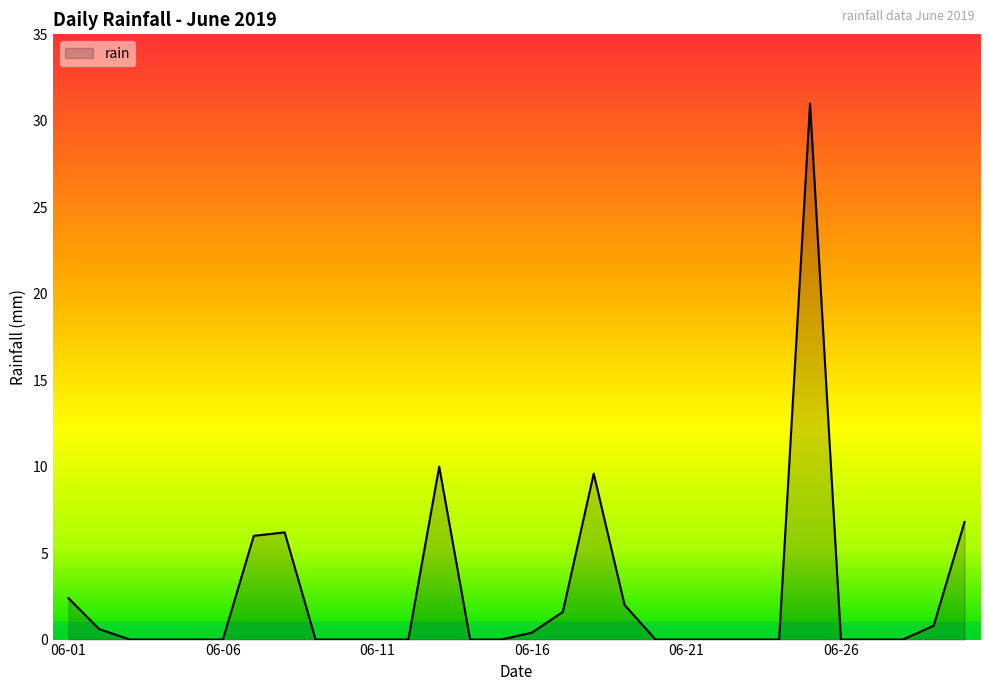

What is the maximum value shown in the chart?

31.0